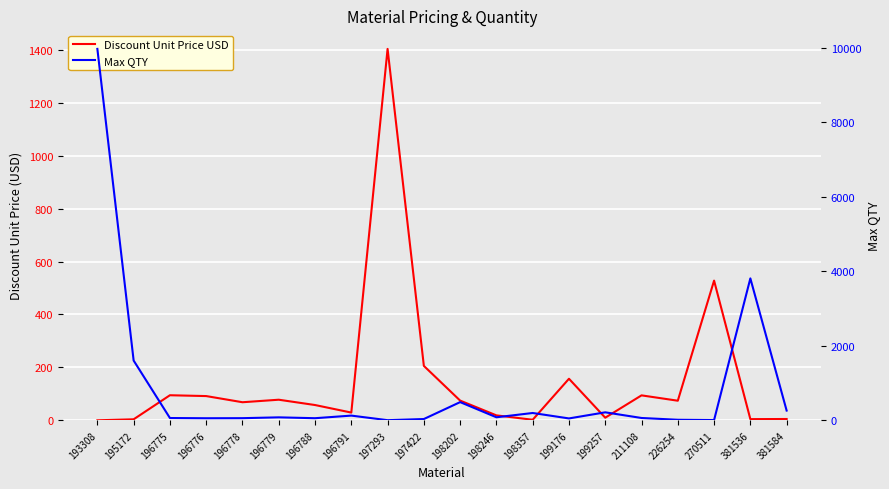

What is the value of the Discount Unit Price USD point at the 9th from the left?

1402.9